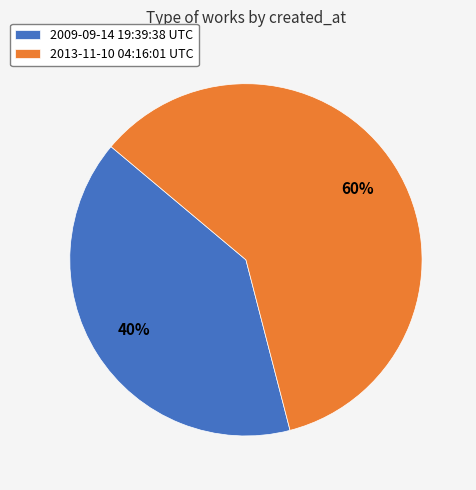

Count the number of slices in the pie.

2